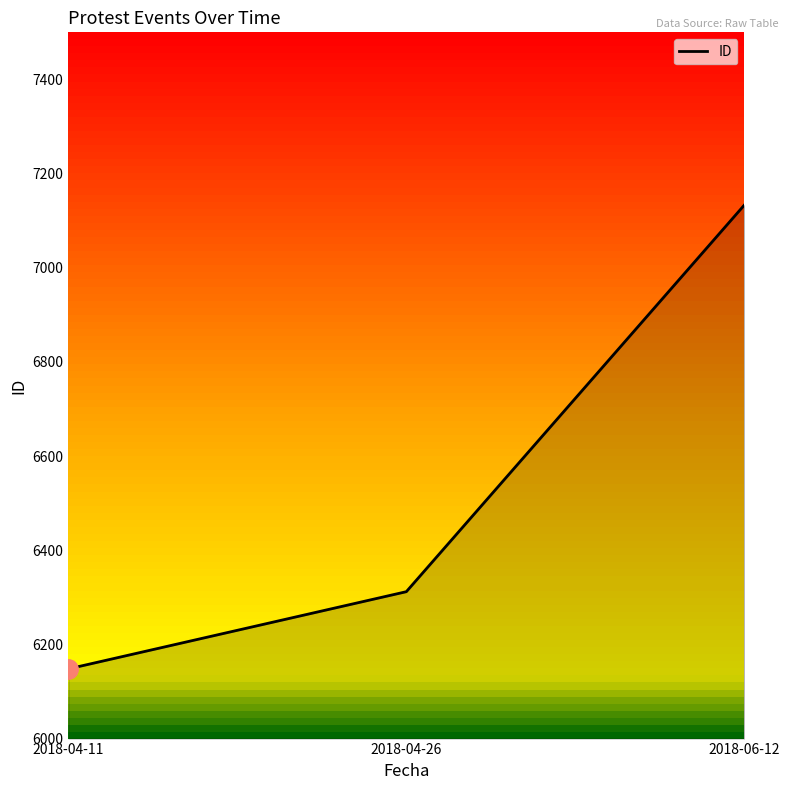

How many values are between 6148 and 7133?

3